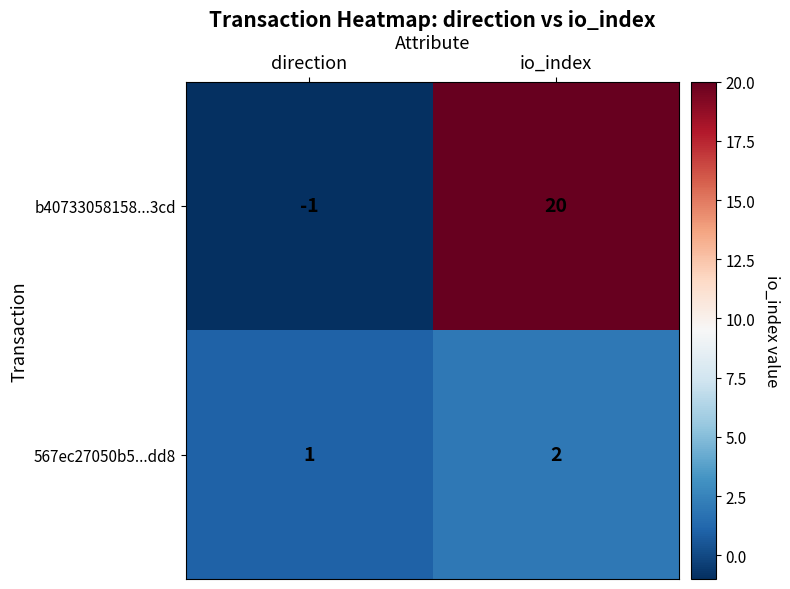

Reading left to right, list all the values displayed in this chart.

b40733058158...3cd: -1	20
567ec27050b5...dd8: 1	2